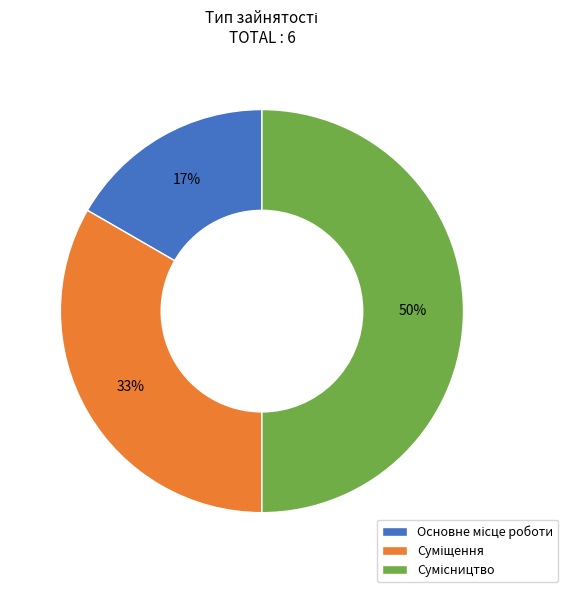

To the nearest percent, what is the difference between the largest and smallest slice percentages?

33%